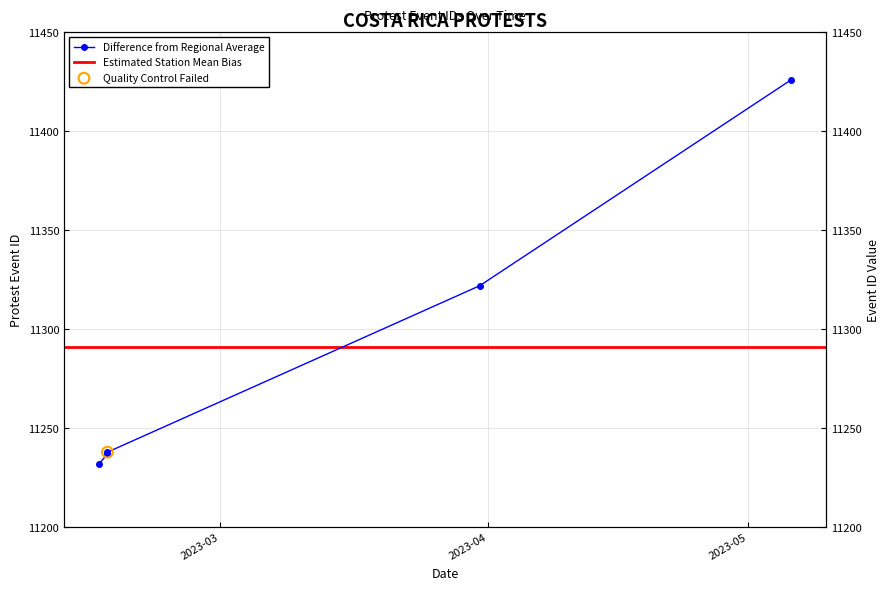

Between 2023-02-15 and 2023-02-16, which is larger?

2023-02-16